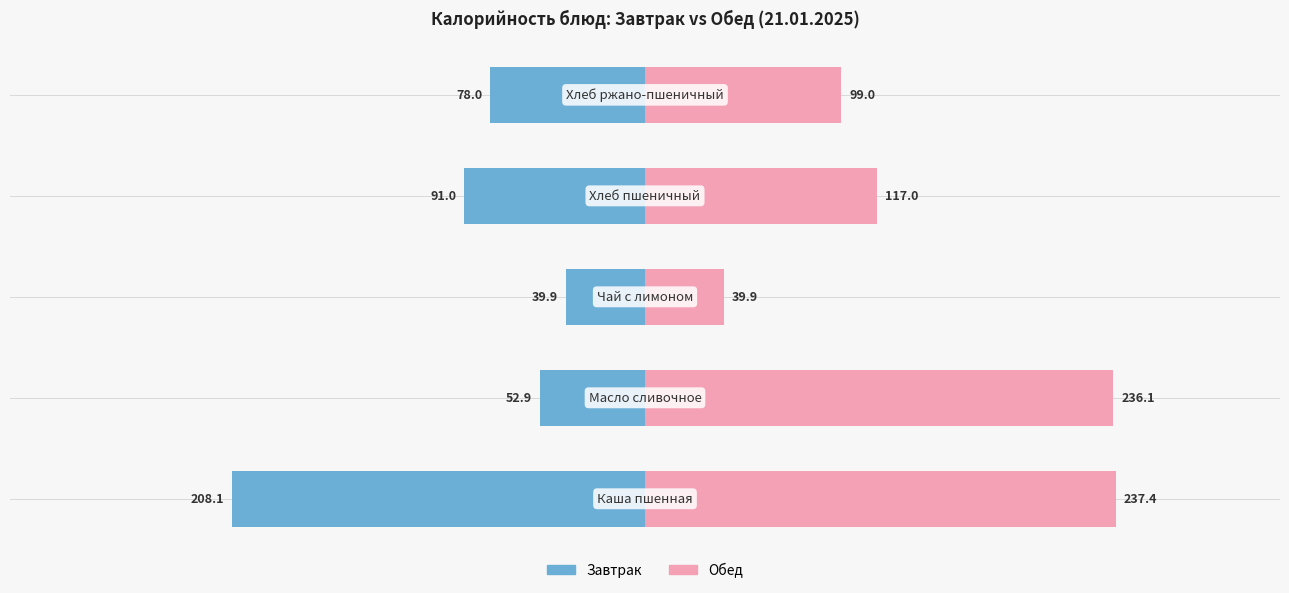

Which series changed the most between −200 and 0?

Обед